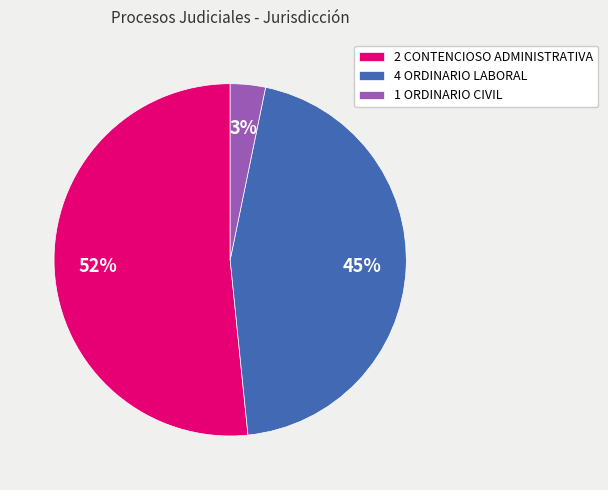

How many slices are in this pie chart?

3